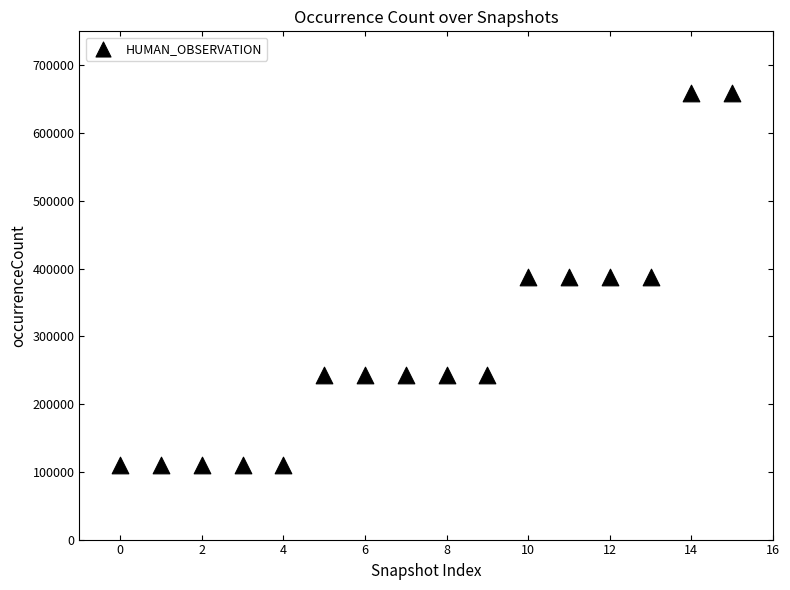

What is the range of Y values (max minus min)?

547916